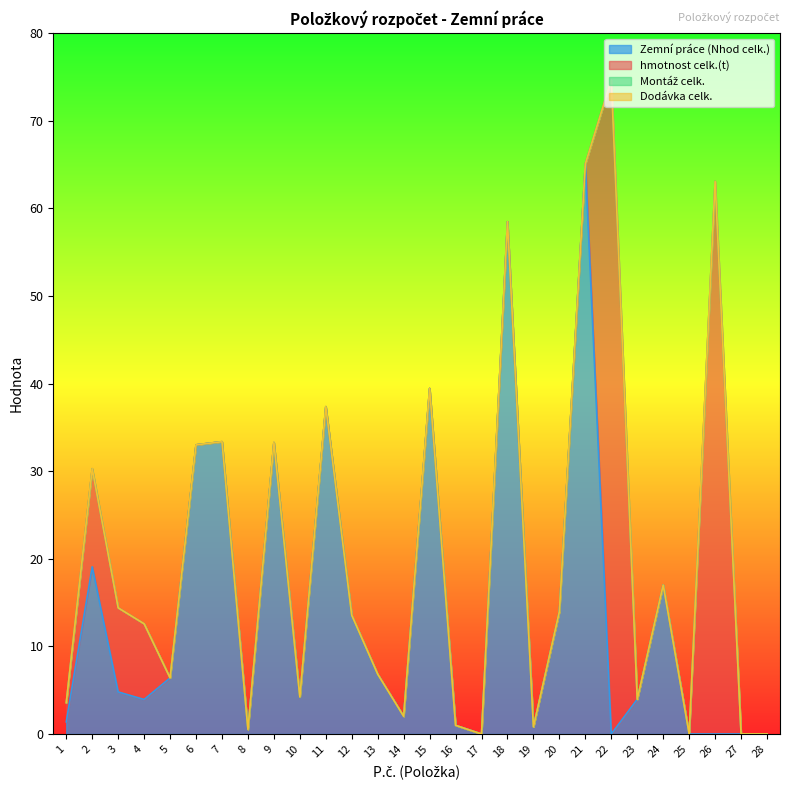

Rank the series by their maximum value, from lowest to highest.

Montáž celk., Dodávka celk., Zemní práce (Nhod celk.), hmotnost celk.(t)